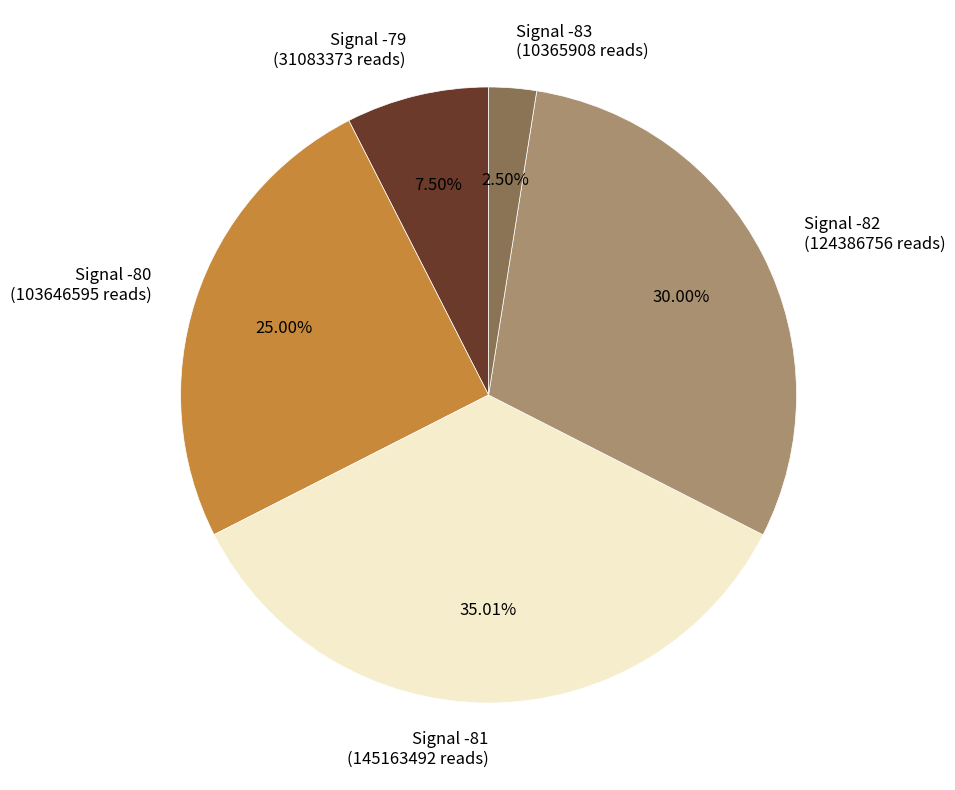

Rank the categories by value from highest to lowest.

Signal -81 (145163492 reads), Signal -82 (124386756 reads), Signal -80 (103646595 reads), Signal -79 (31083373 reads), Signal -83 (10365908 reads)